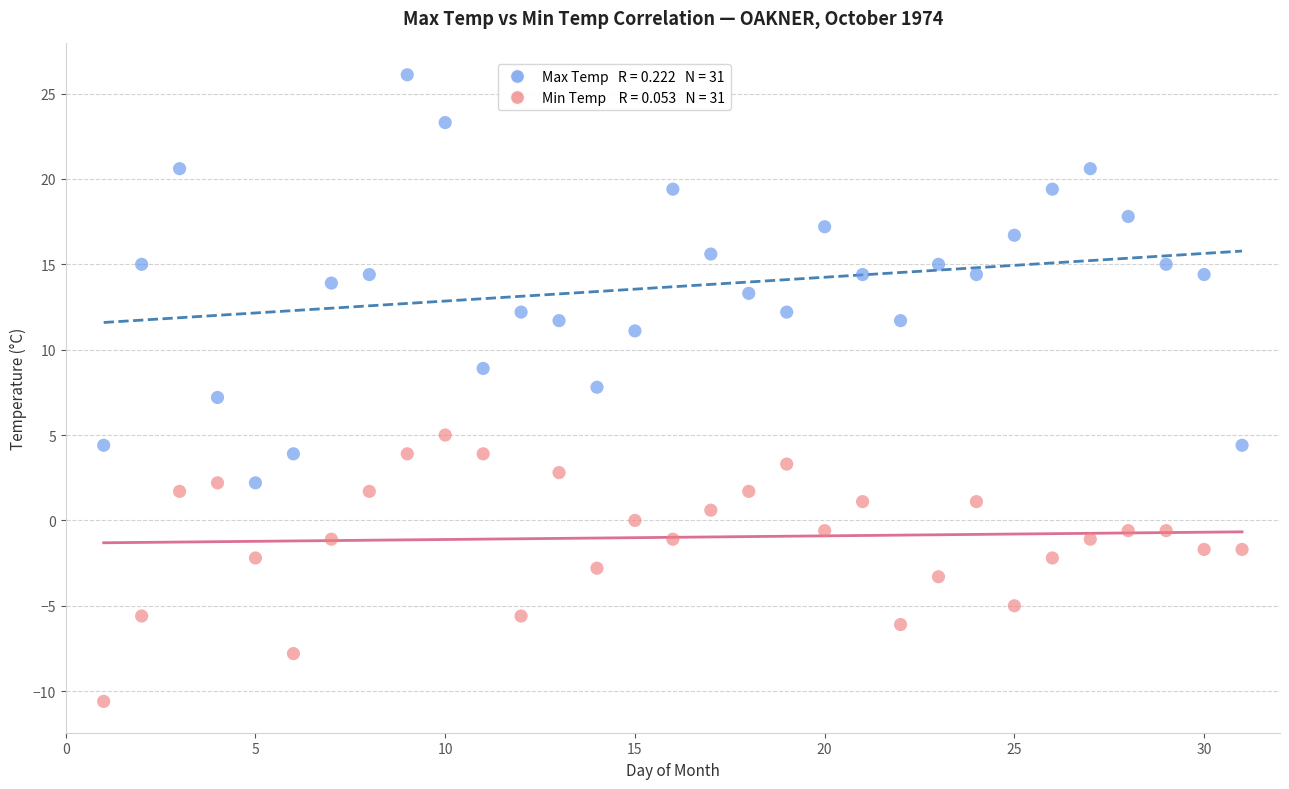

Across all data points, what is the range of Y values (max minus min)?

36.7